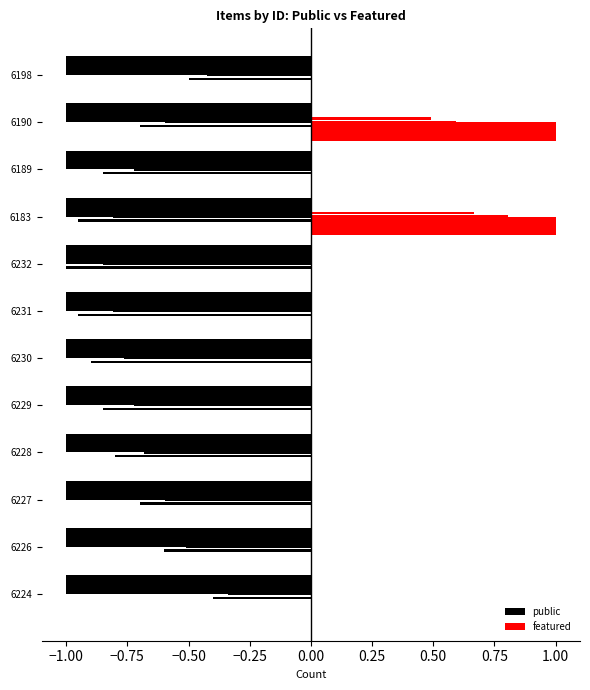

What are all the series names shown in the legend?

public, featured